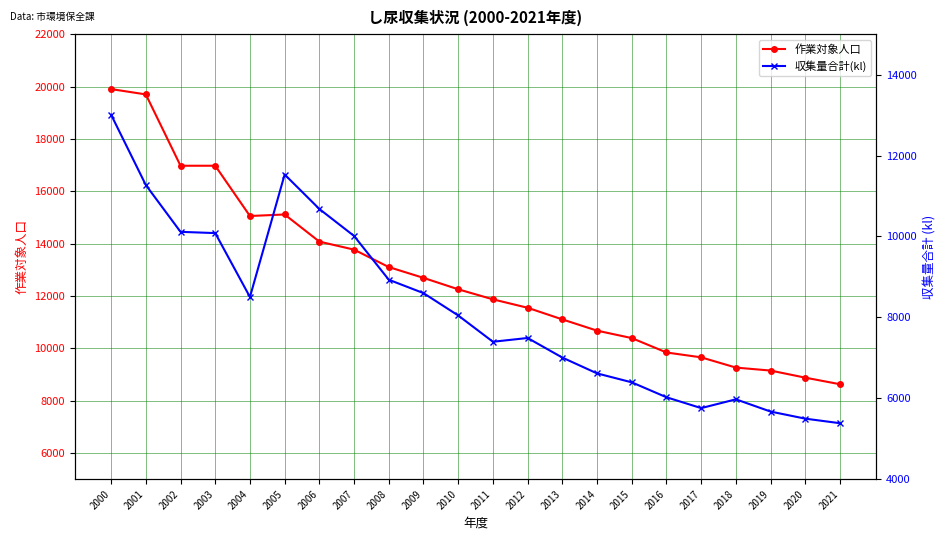

What is the total value across all series at 2016?

15865.0